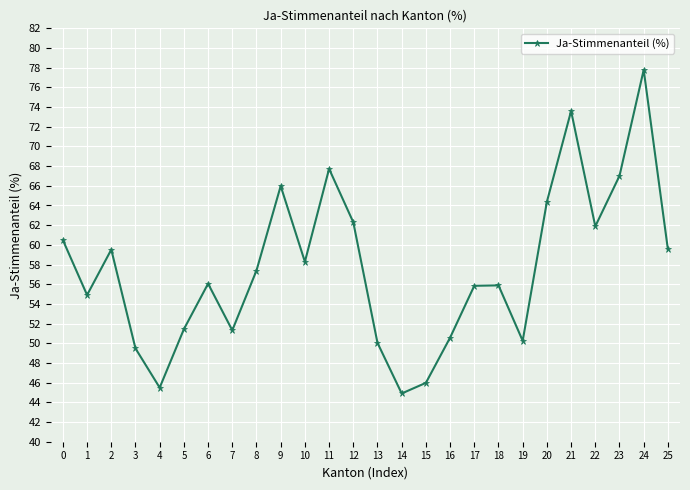

Is it true that the value at 22 is 61.9?

True